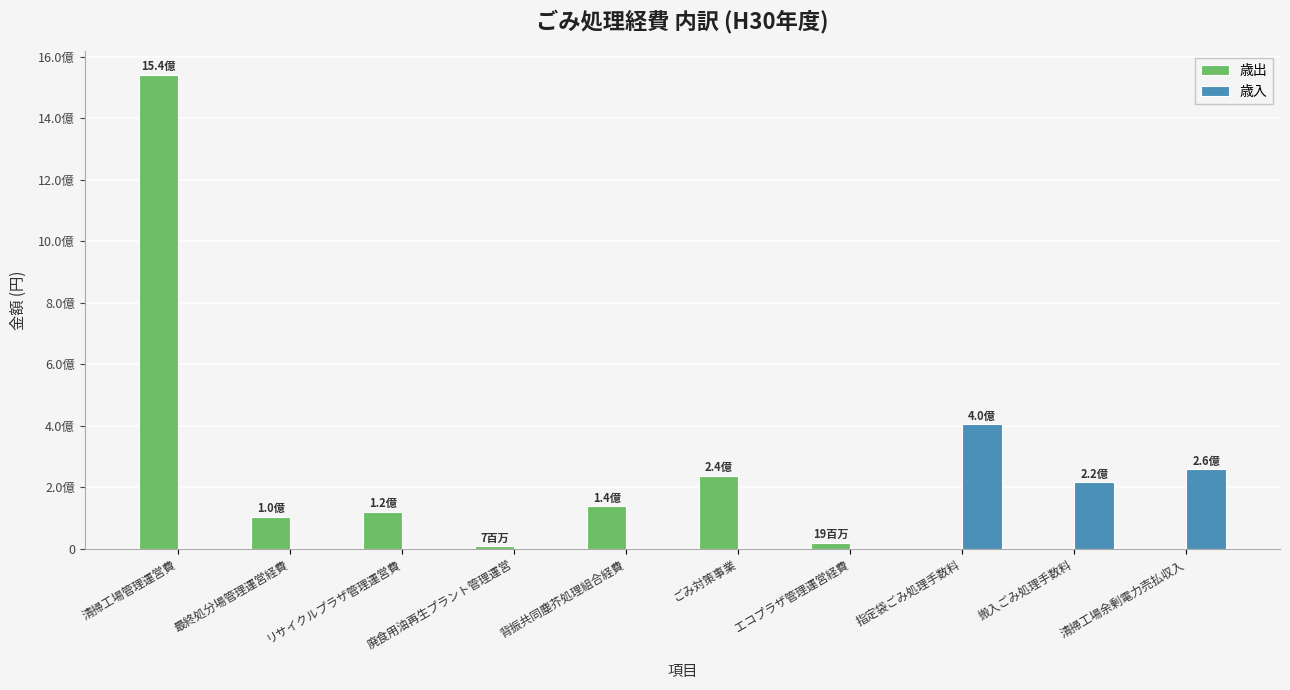

At which category does the chart reach its minimum across all series?

指定袋ごみ処理手数料